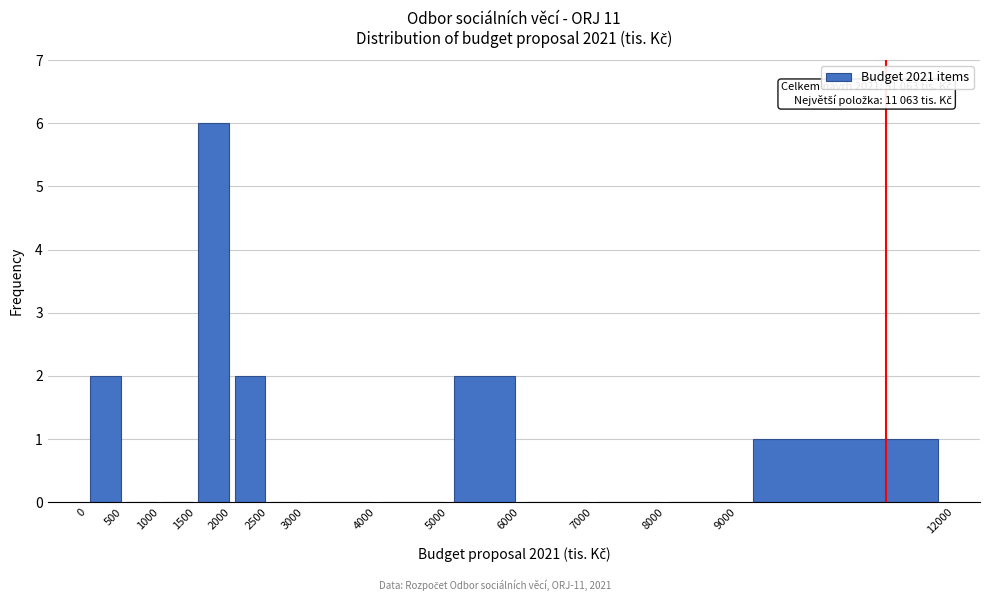

Over which range of the x-axis is the bar tallest?

1500 to 2000